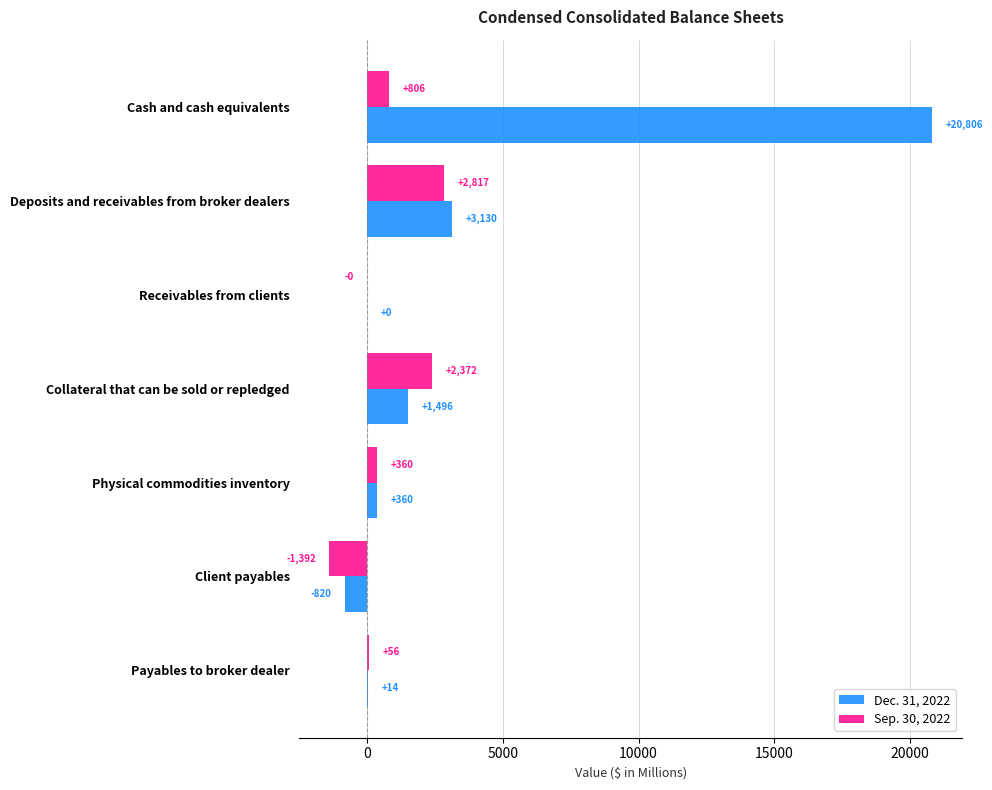

What is the sum of all Sep. 30, 2022 values?

5017.9